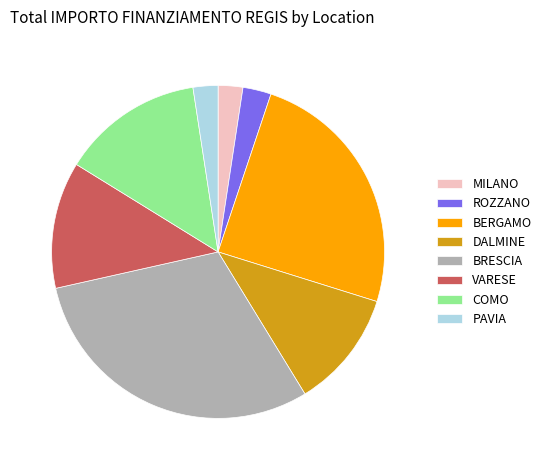

Is it true that DALMINE is 17% of the pie?

False